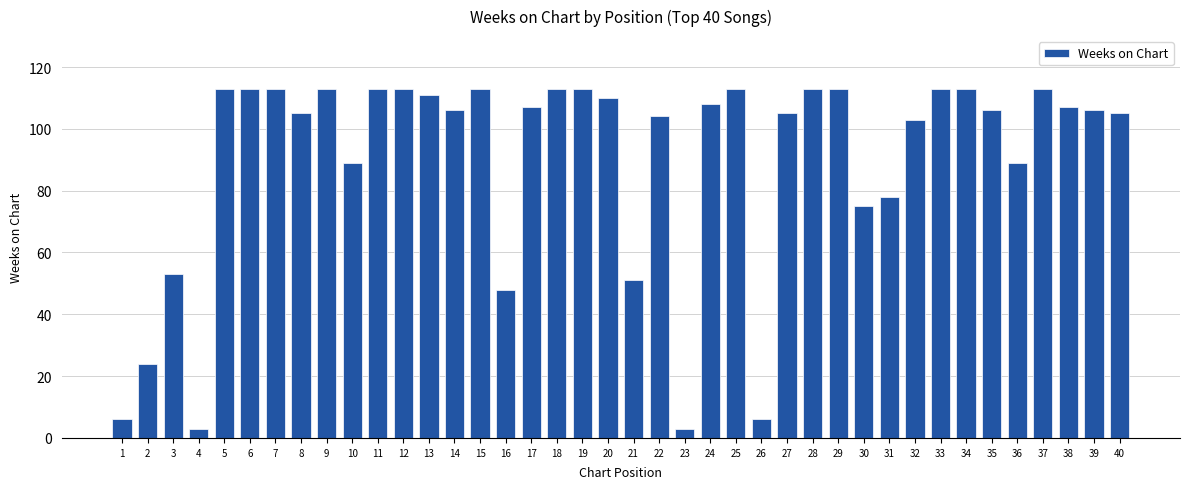

What is the change in value from 16 to 39?

+58